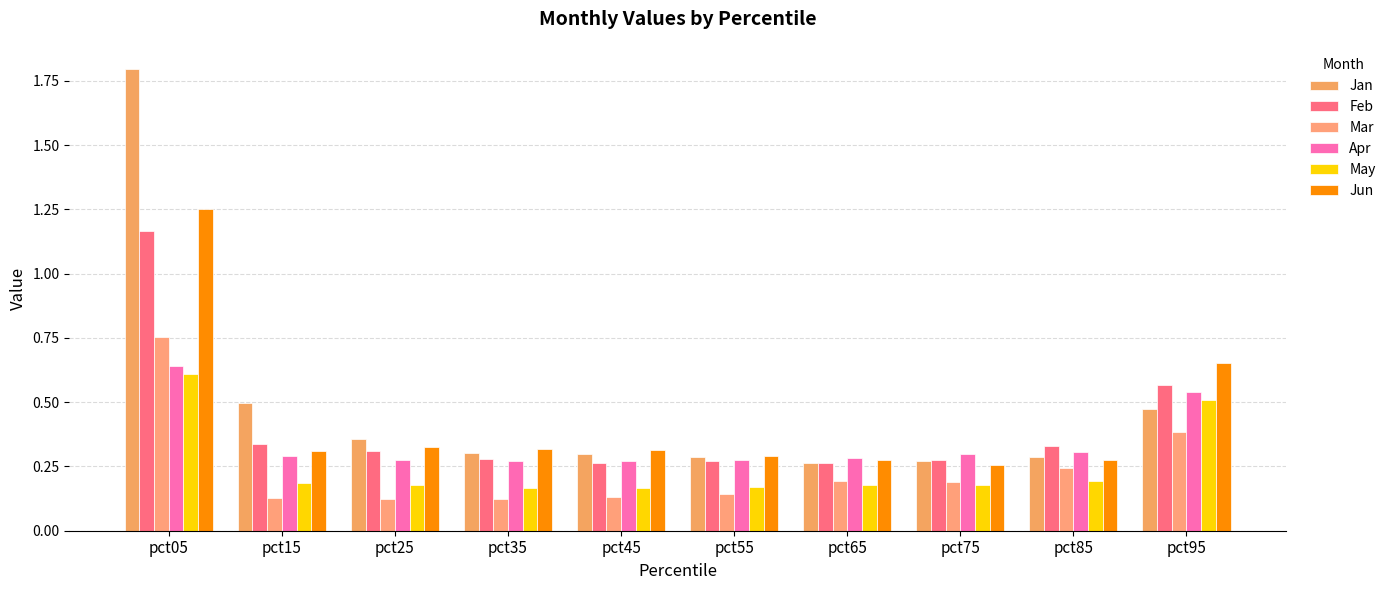

Rank the categories by Apr value from lowest to highest.

pct45, pct35, pct25, pct55, pct65, pct15, pct75, pct85, pct95, pct05